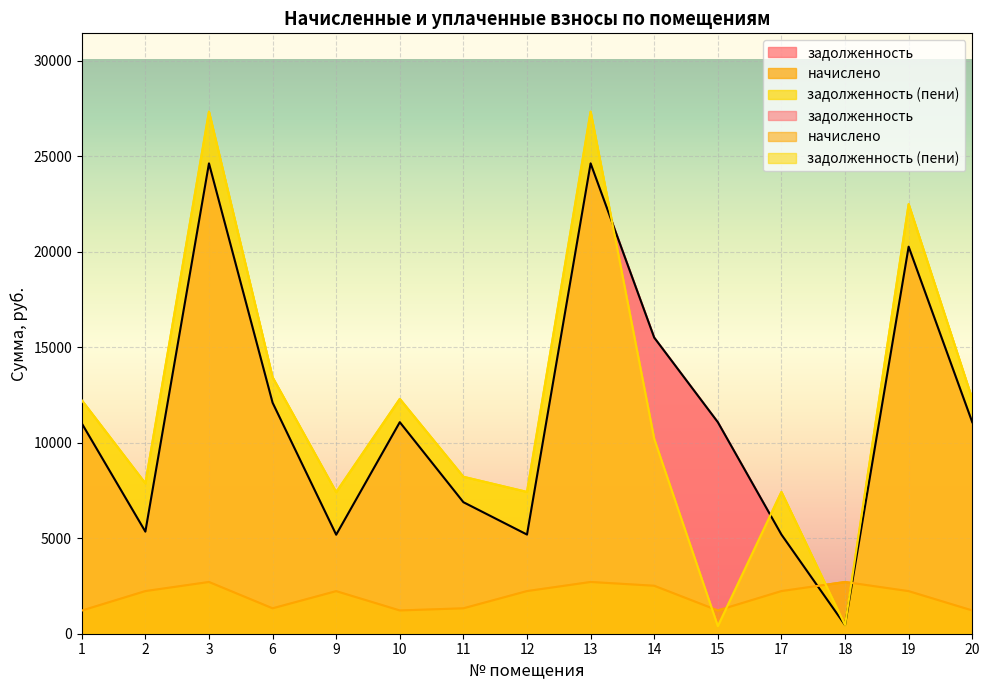

What is the minimum value for начислено?

1211.1